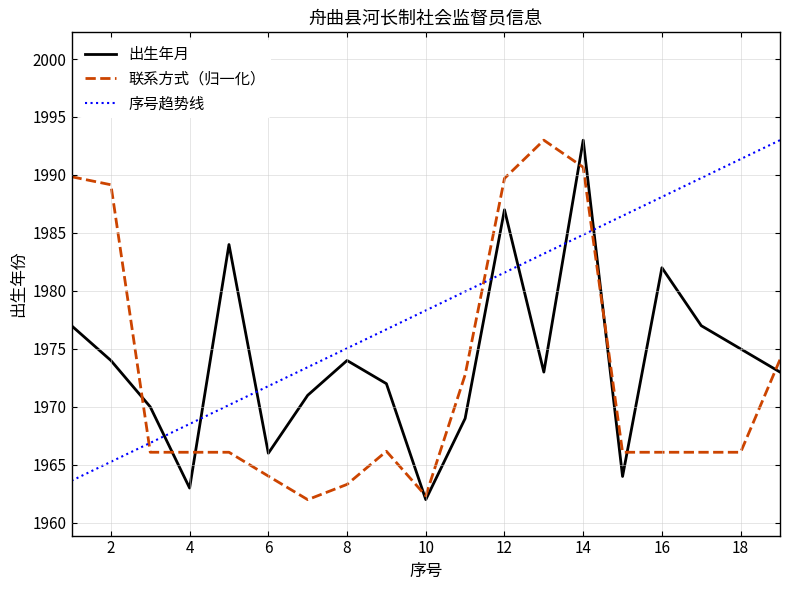

Which series ends up on top after the final intersection of 序号趋势线 and 联系方式（归一化）?

序号趋势线